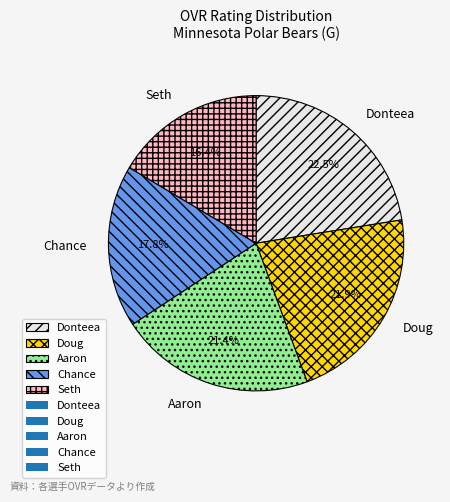

Does Seth represent more than half of the total?

No